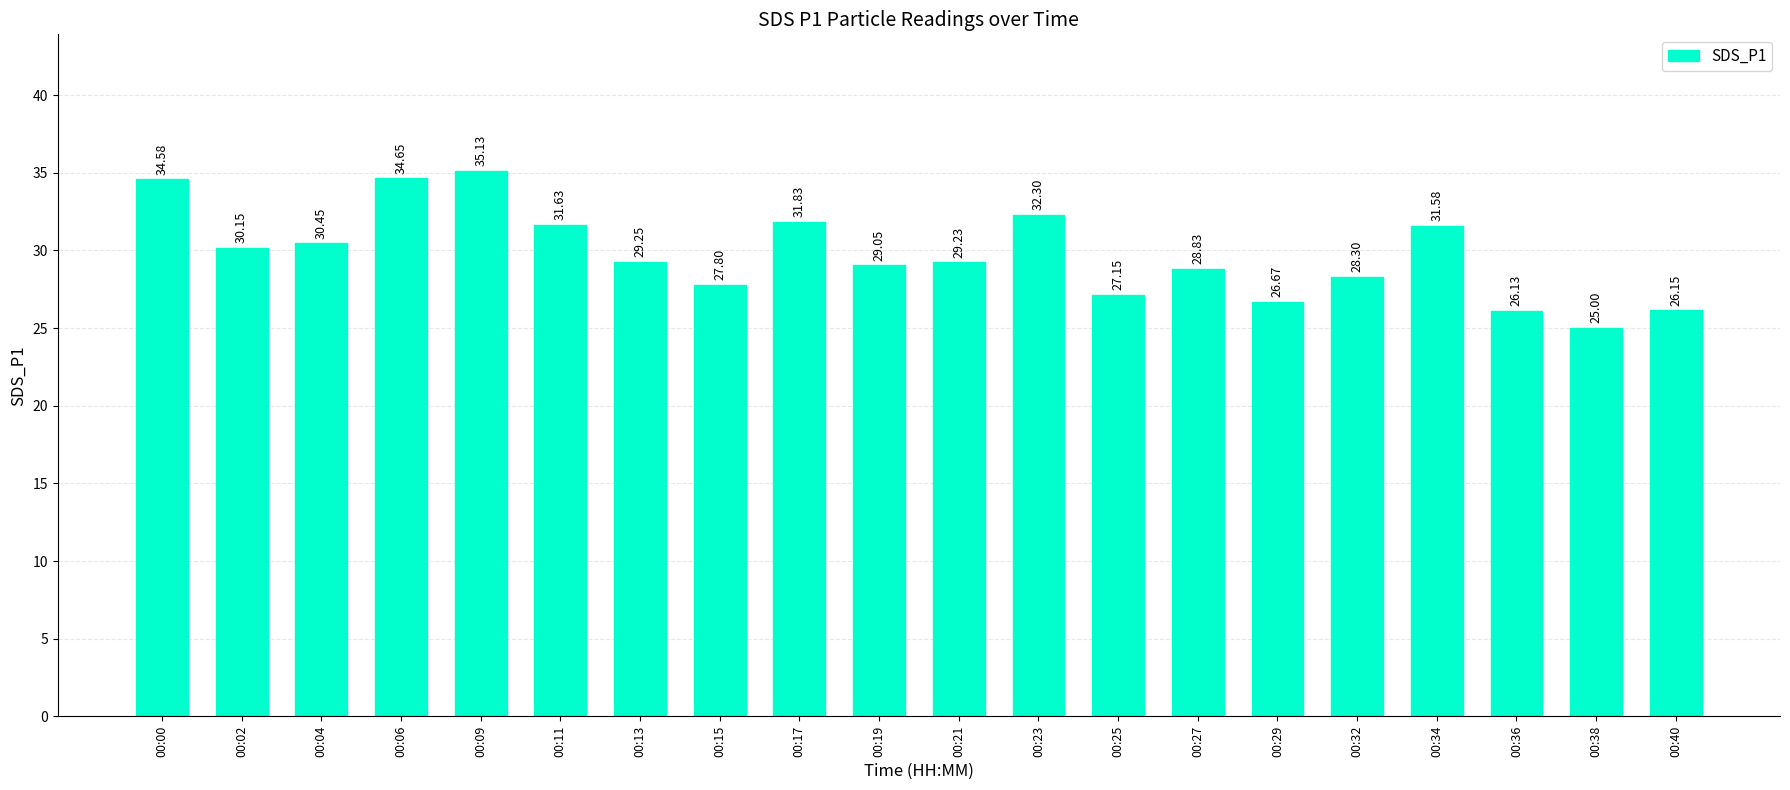

How many data points does each series have?

20